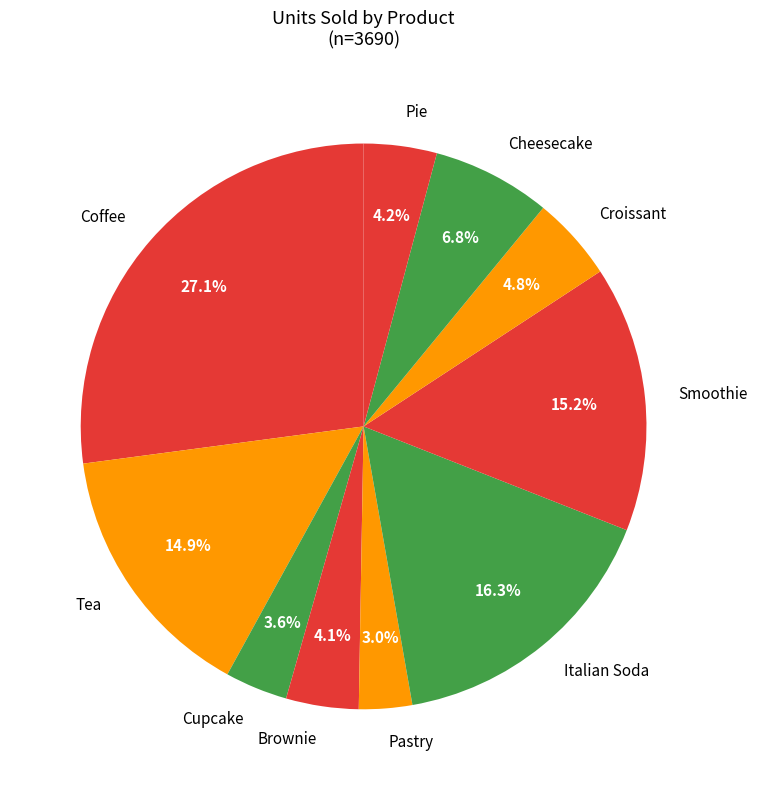

Approximately how many times larger is the value at Tea compared to Brownie?

3.6